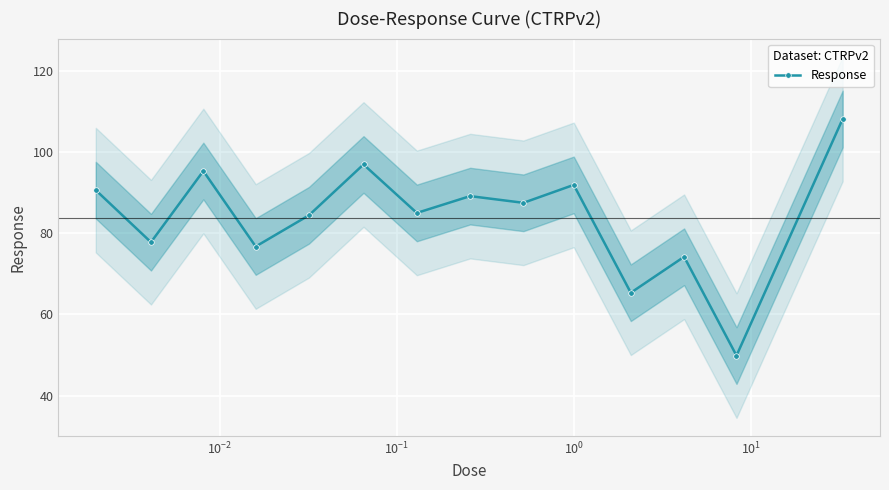

How many interior local valleys (lower than both neighbors) does the data have?

6